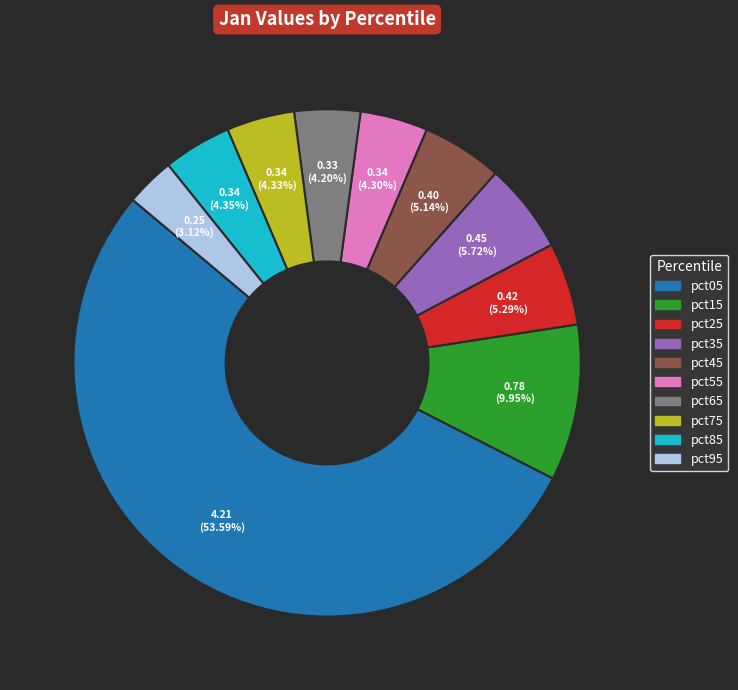

To the nearest percent, what portion does pct45 represent?

5%